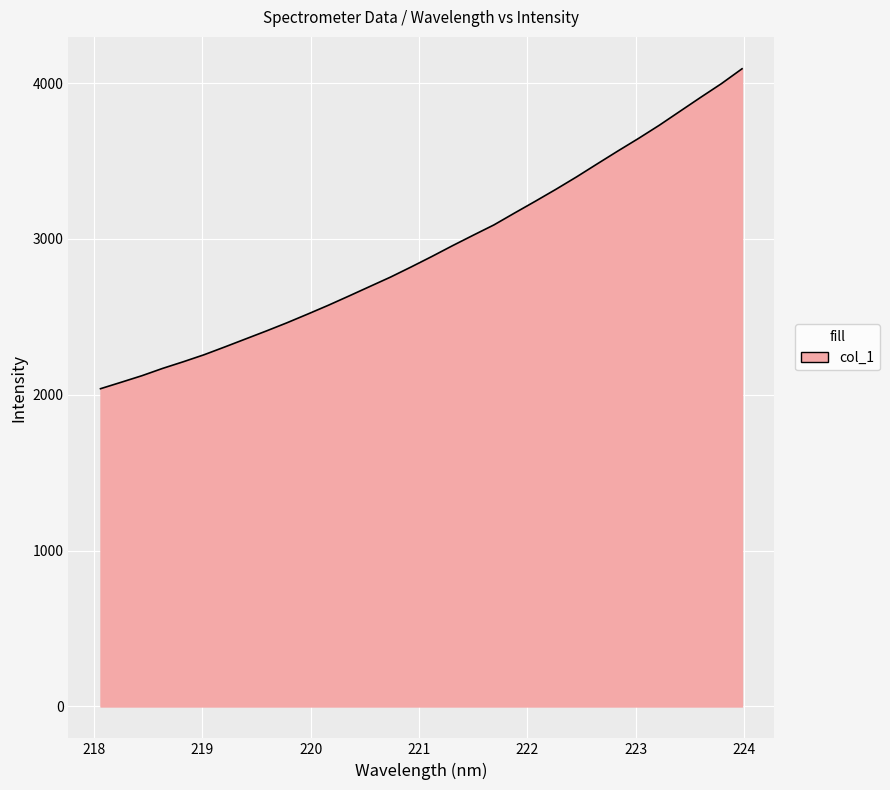

What is the minimum value shown in the chart?

2038.9